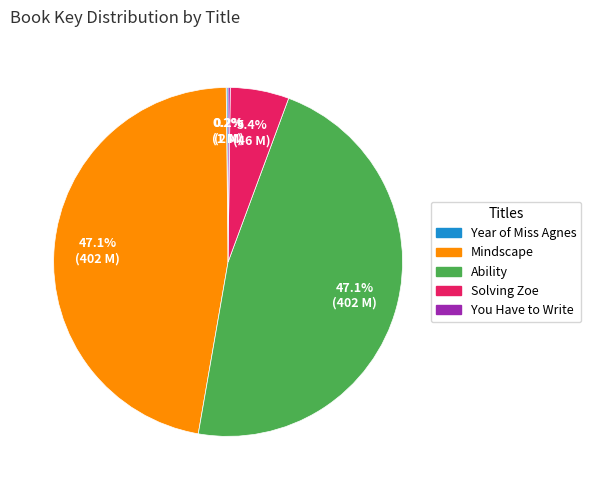

Is there any slice that represents more than half of the pie?

No